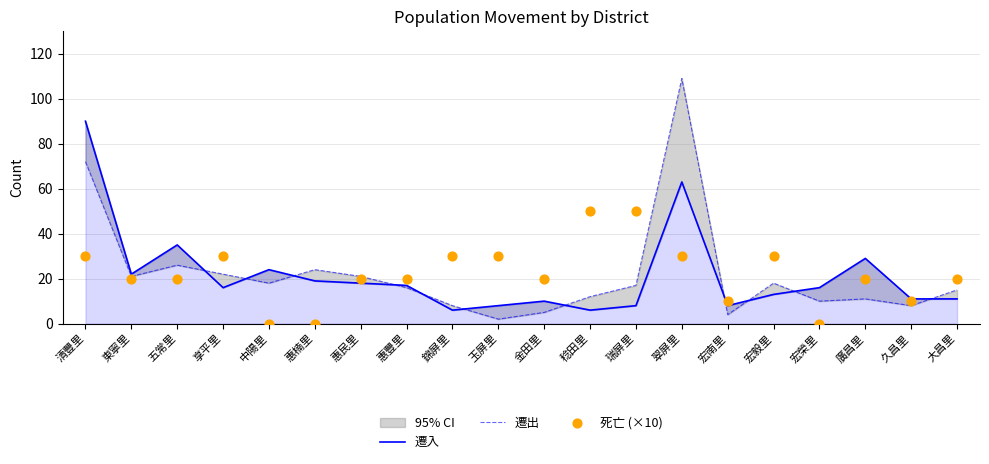

What are all the series names shown in the legend?

遷入, 遷出, 死亡 (×10)